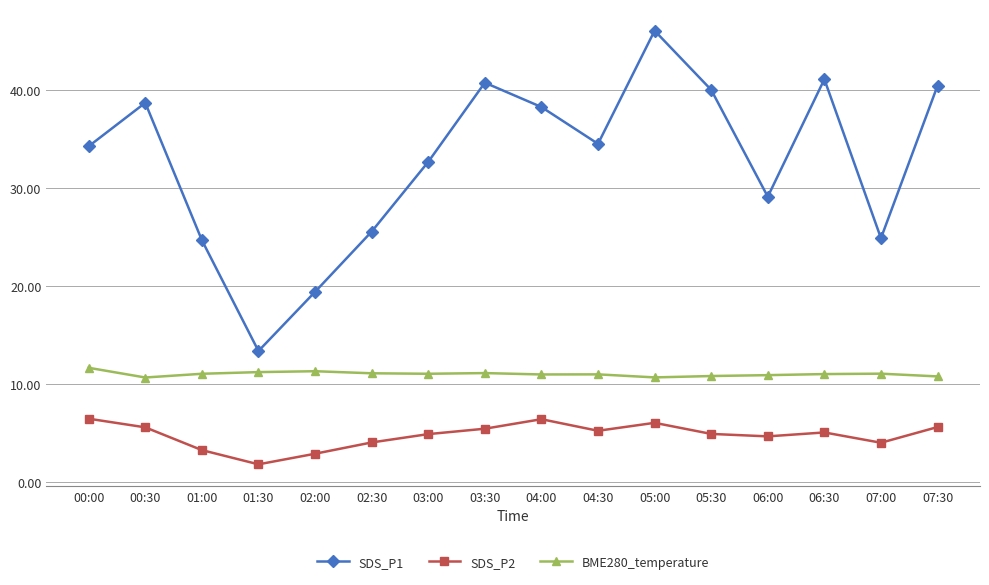

List the series in order of their overall mean, highest first.

SDS_P1, BME280_temperature, SDS_P2